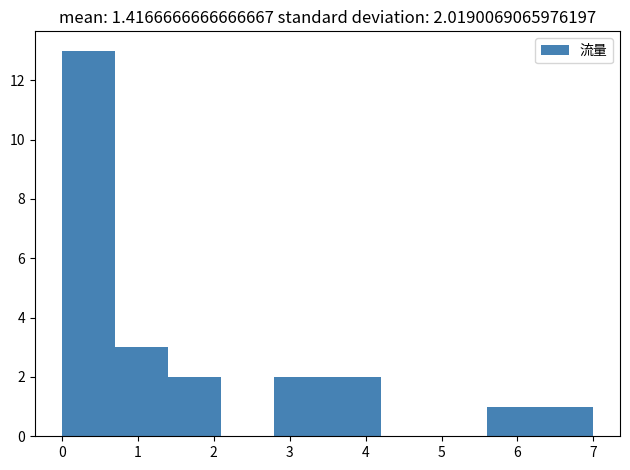

Over which range of the x-axis is the bar tallest?

0.0 to 0.7